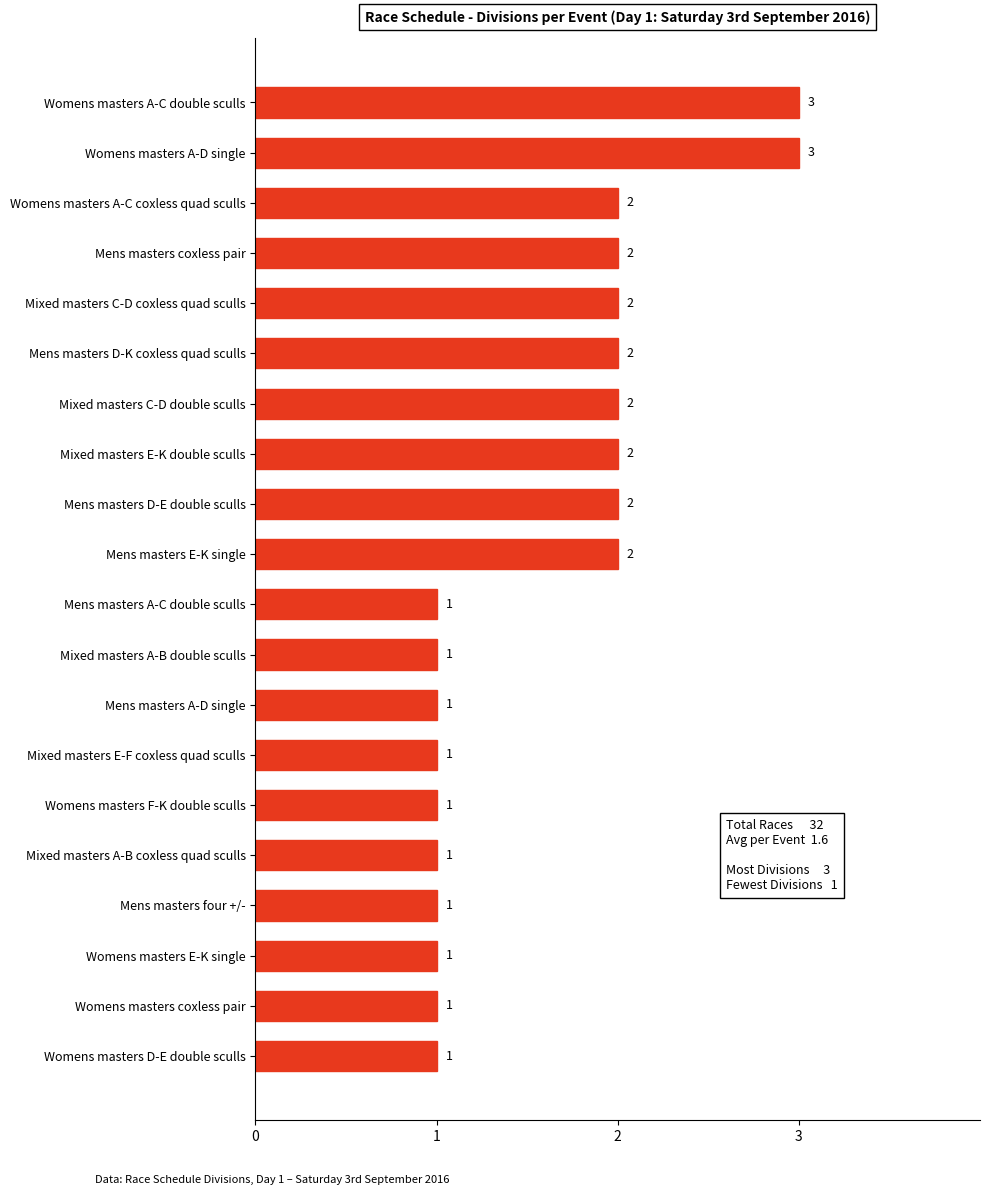

What is the change in value from Mixed masters C-D coxless quad sculls to Womens masters A-D single?

+1